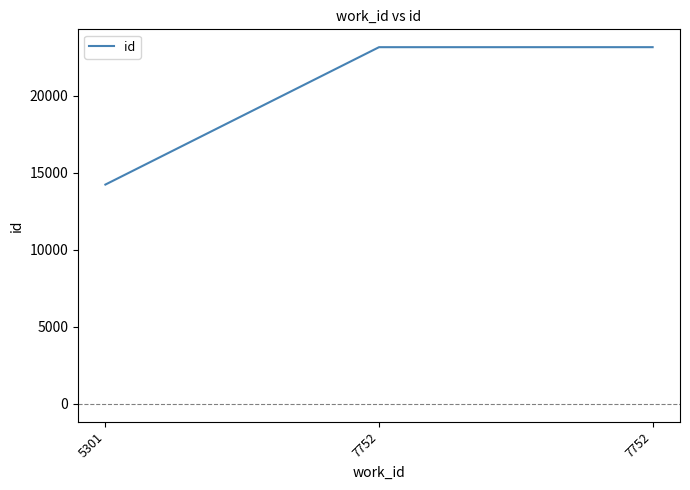

What is the value of the 3rd point from the left?

23149